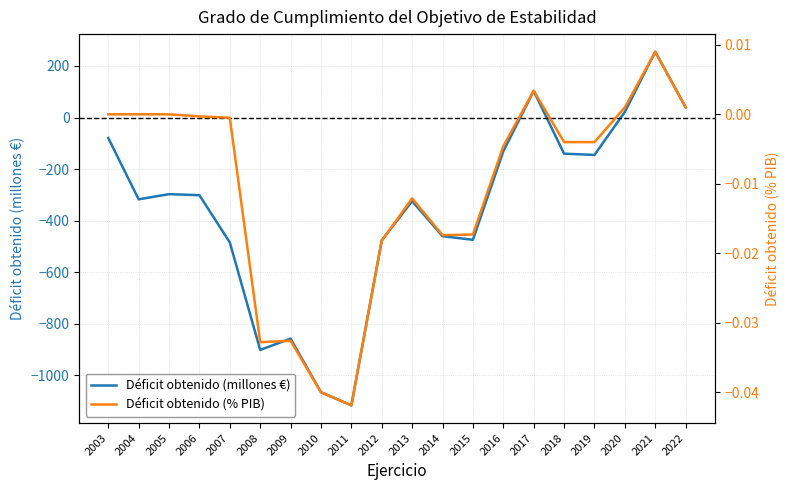

Which series has the widest spread of values?

Déficit obtenido (millones €)